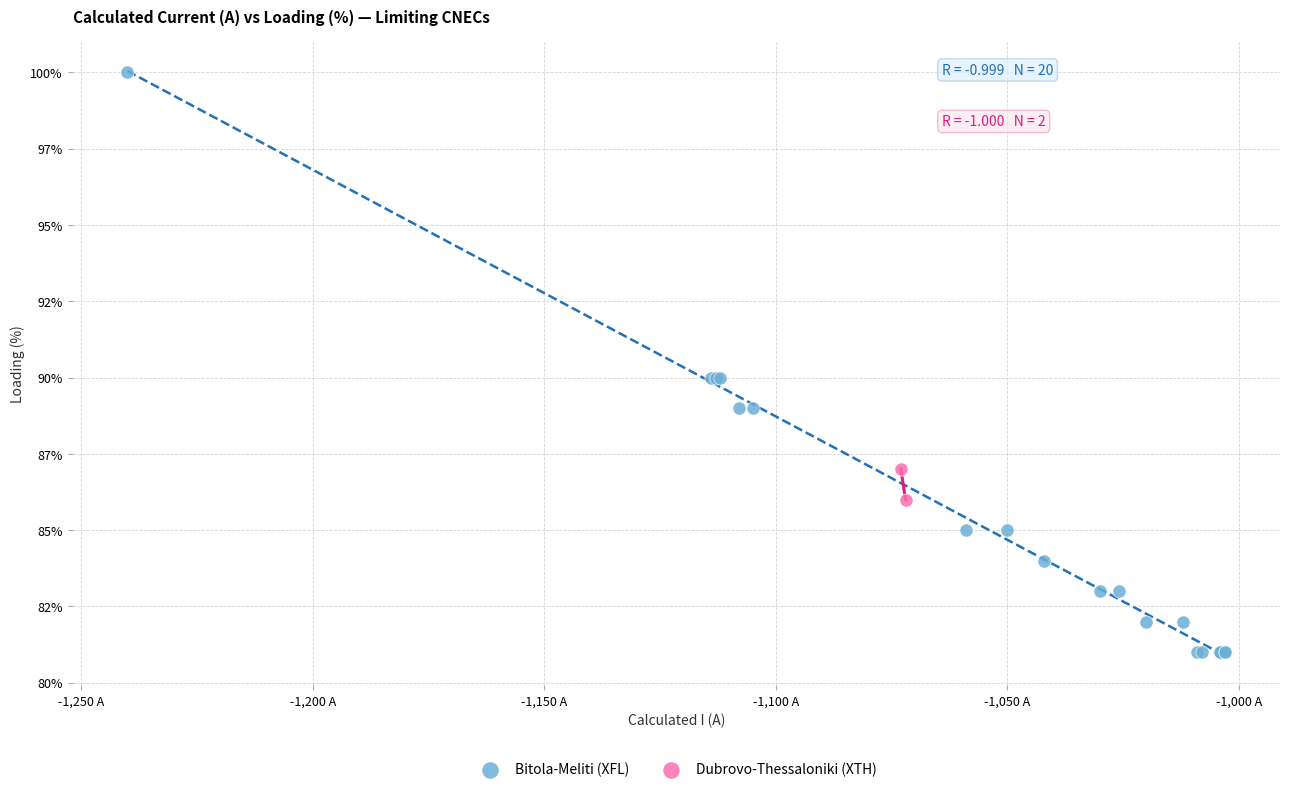

What are all the series names shown in the legend?

Bitola-Meliti (XFL), Dubrovo-Thessaloniki (XTH)